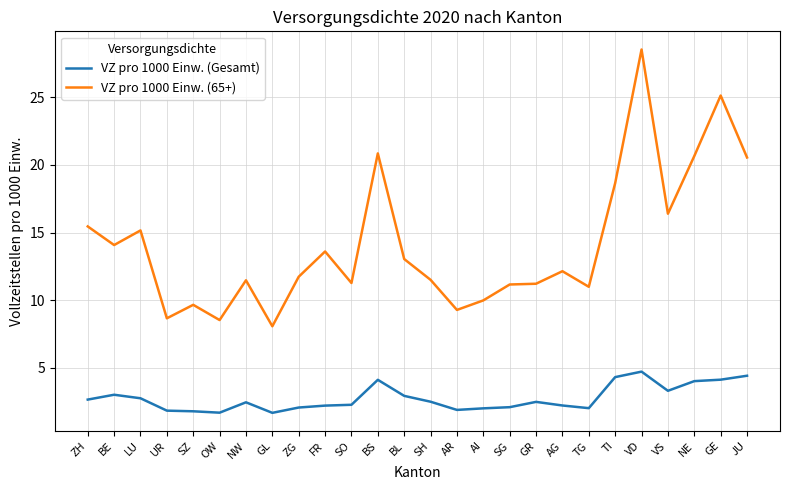

How many distinct data groups are displayed?

2